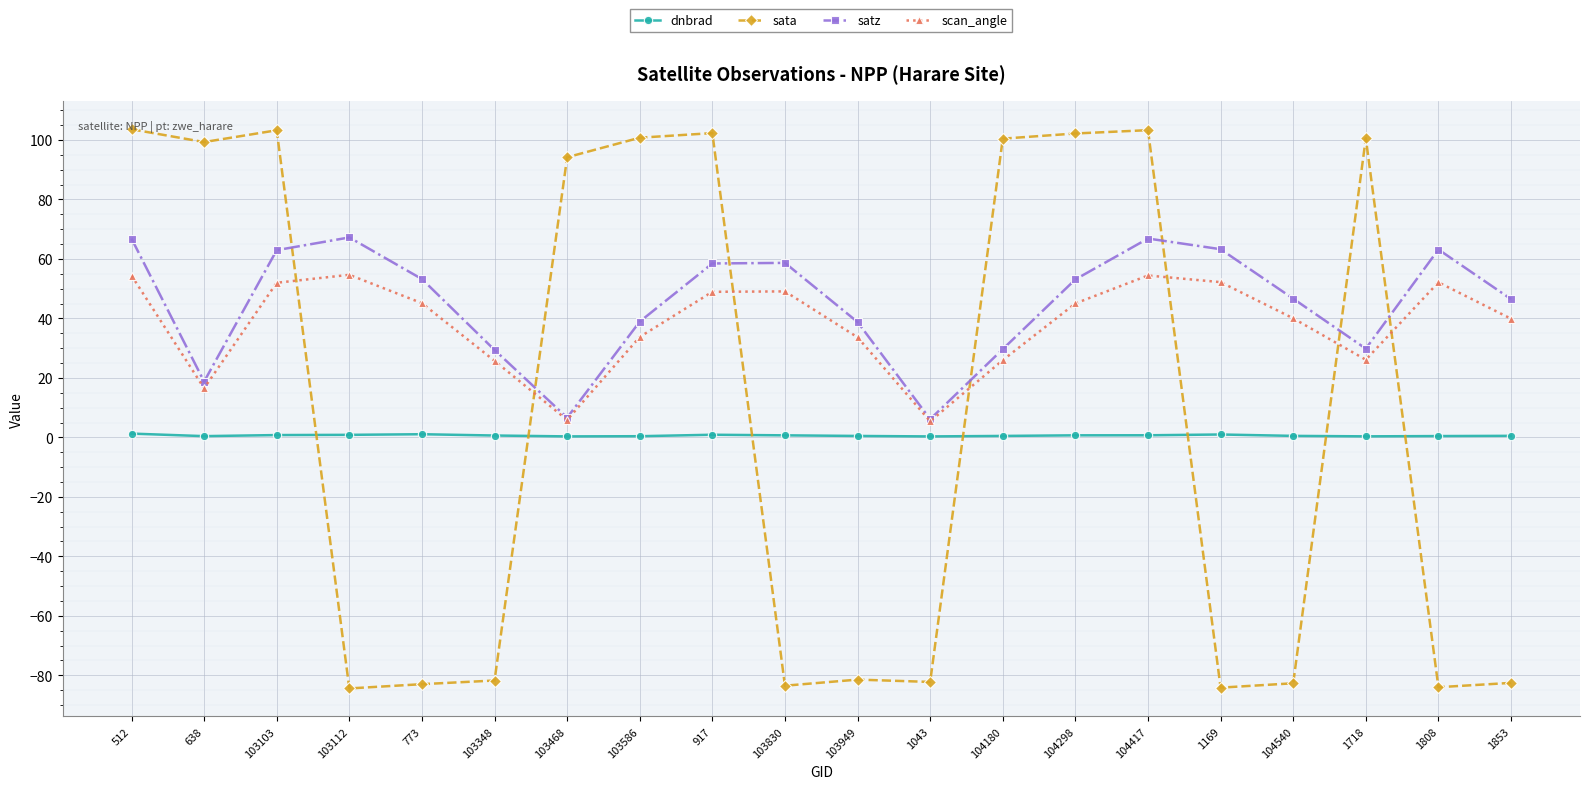

What is the spread (max minus min) of values at 638?

98.9